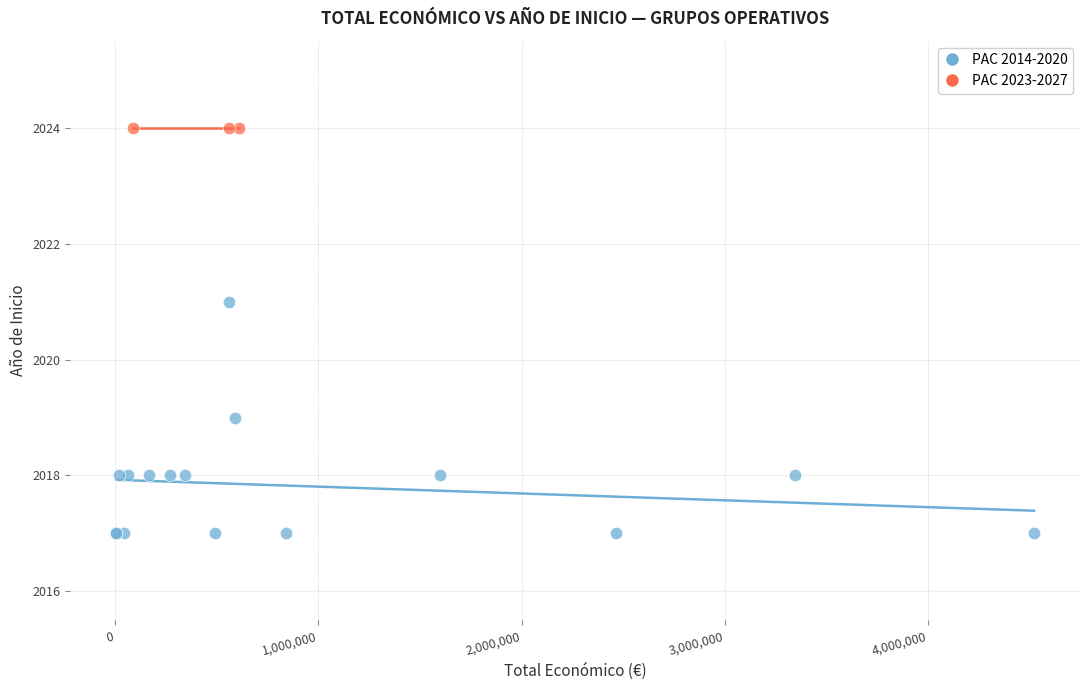

Which series reaches the minimum Y coordinate?

PAC 2014-2020